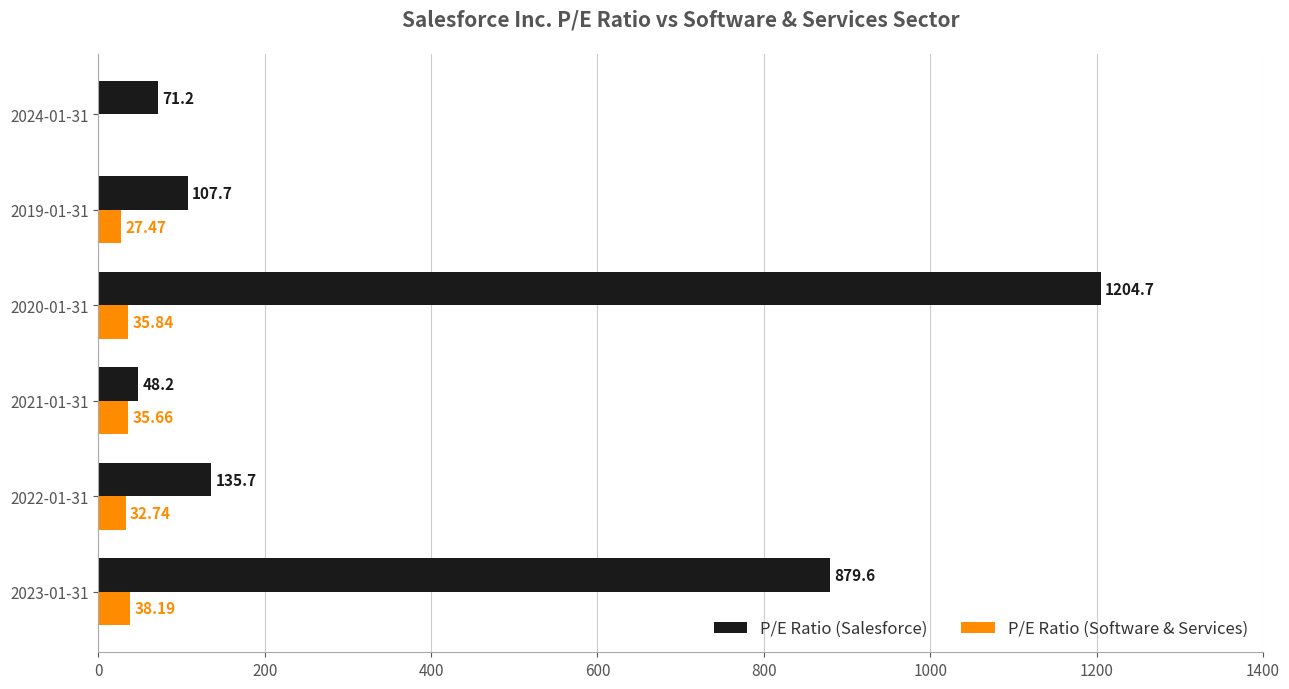

Which series has the largest total across all categories?

P/E Ratio (Salesforce)